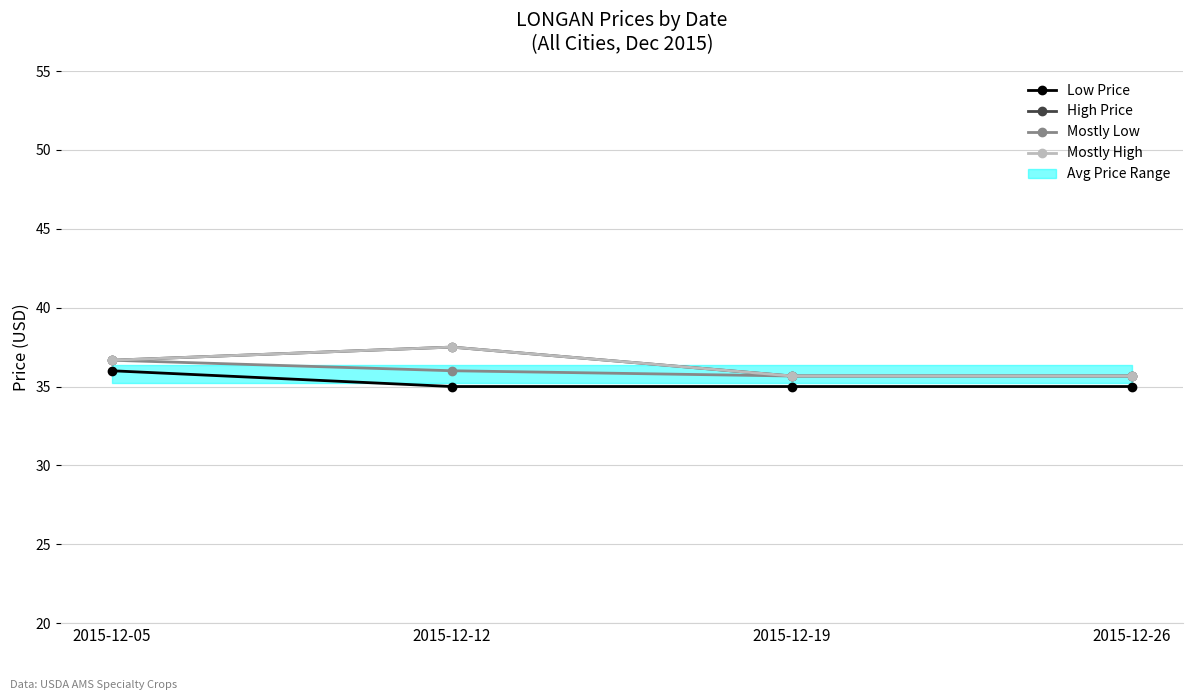

Reading left to right, what are all the values shown in this chart?

Low Price: 36.0	35.0	35.0	35.0
High Price: 36.7	37.5	35.7	35.7
Mostly Low: 36.7	36.0	35.7	35.7
Mostly High: 36.7	37.5	35.7	35.7